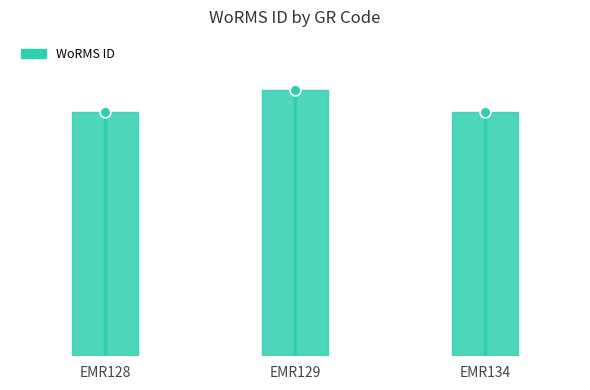

What is the change in value from EMR129 to EMR134?

-12462